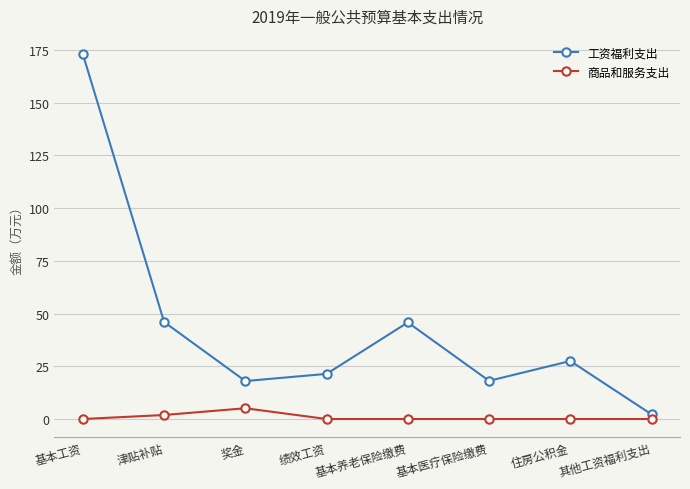

Where does the 工资福利支出 series first go above 27?

基本工资